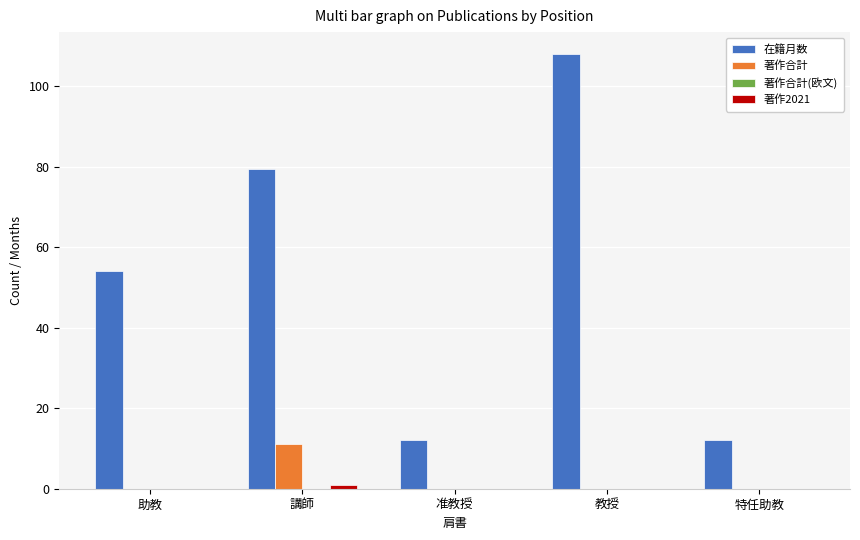

How many series are shown in this chart?

3